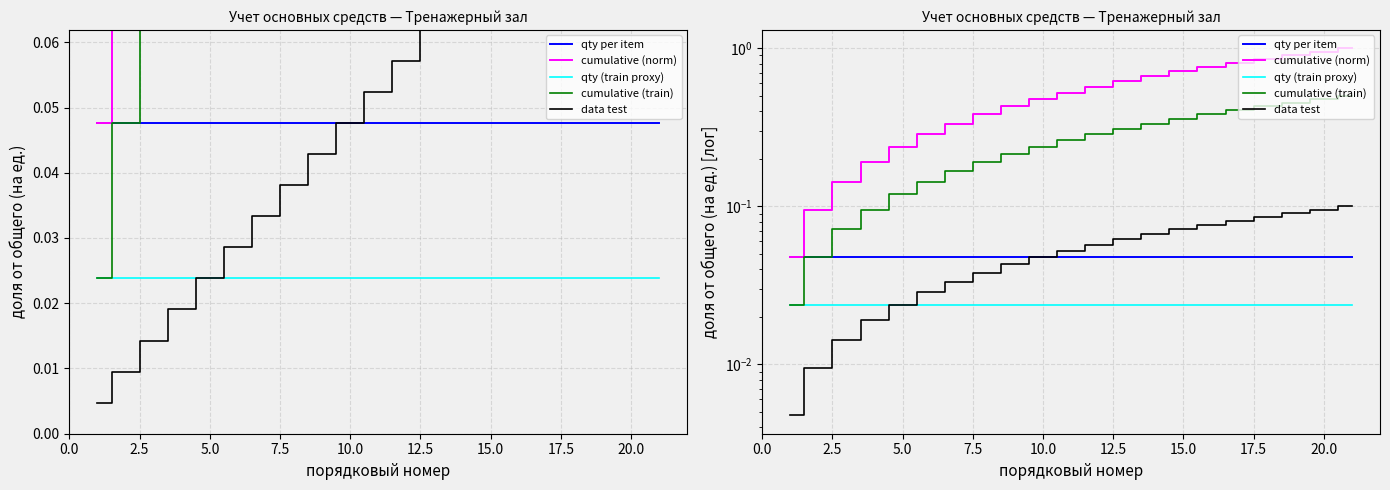

The cumulative (train) series shows 0.1 at 5.0. True or false?

True